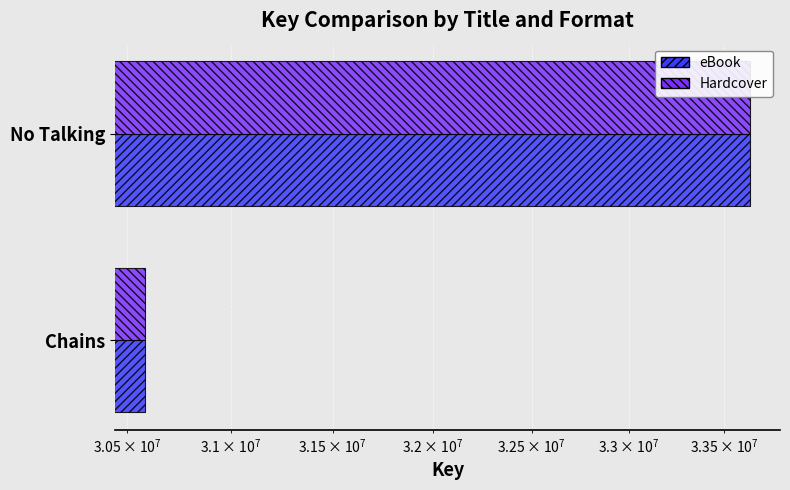

Is the value of eBook at Chains greater than the value of Hardcover at No Talking?

No